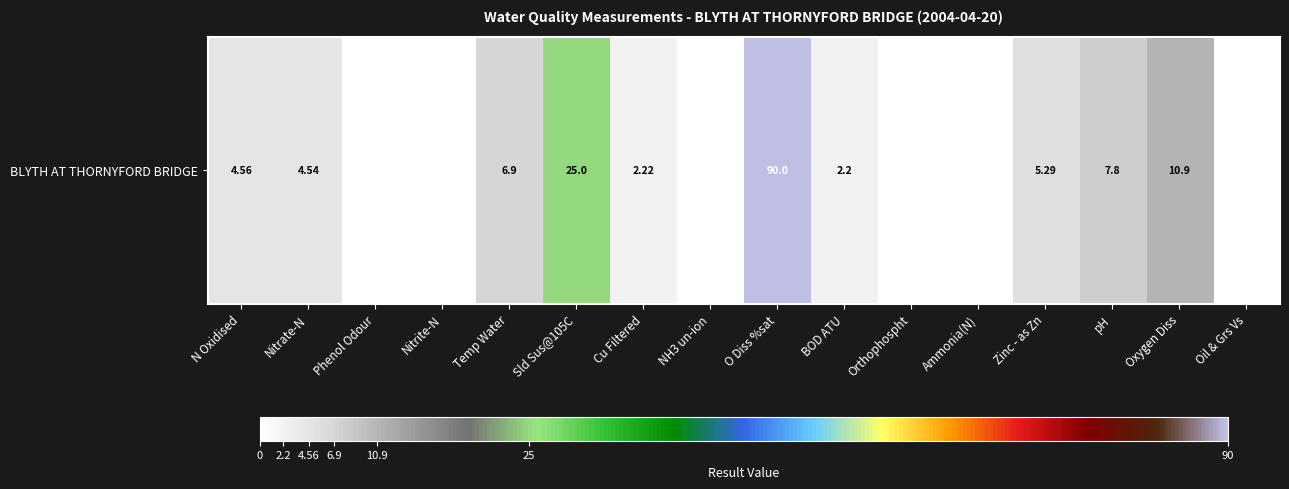

Approximately how many times larger is the value at N Oxidised compared to Zinc - as Zn?

0.9